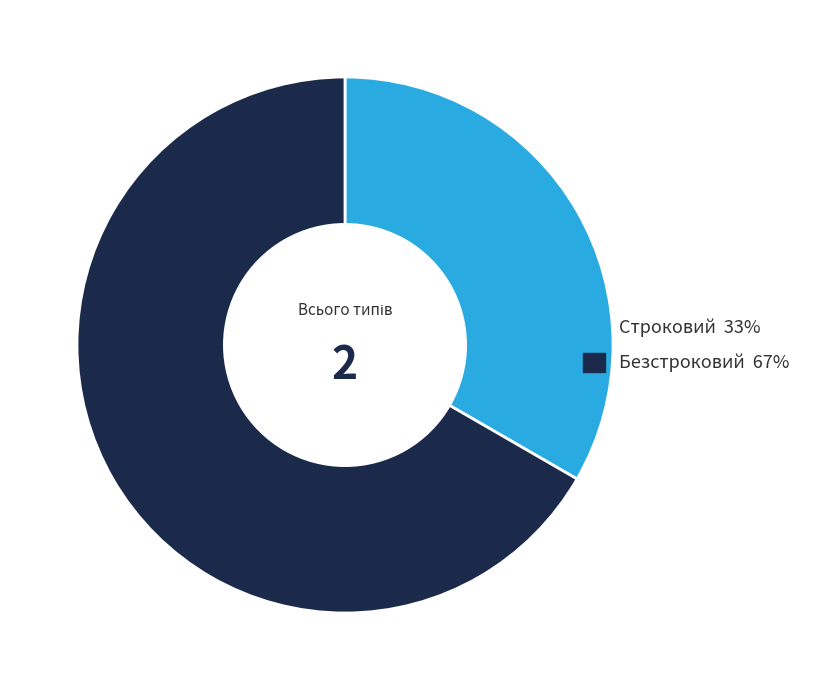

Which slice is the smallest?

Строковий